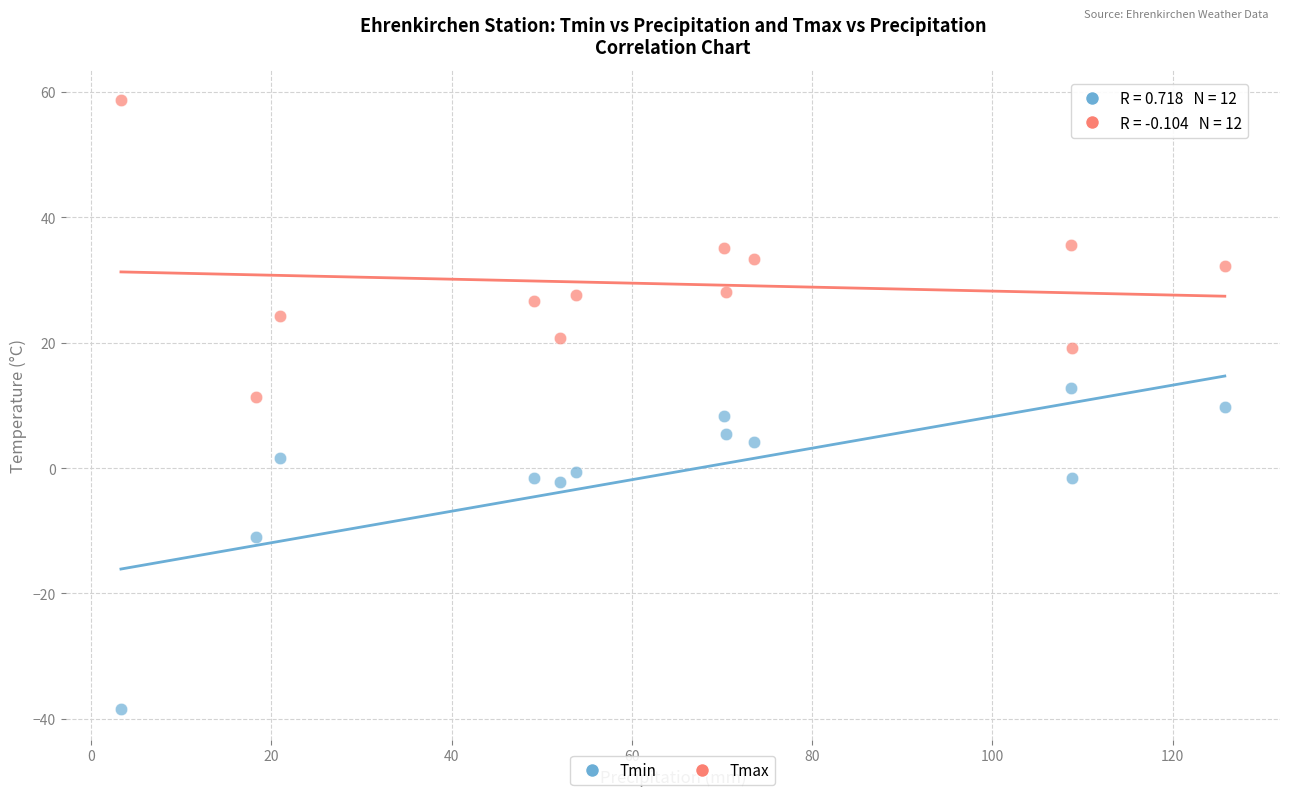

Which series contains the highest Y value?

Tmax